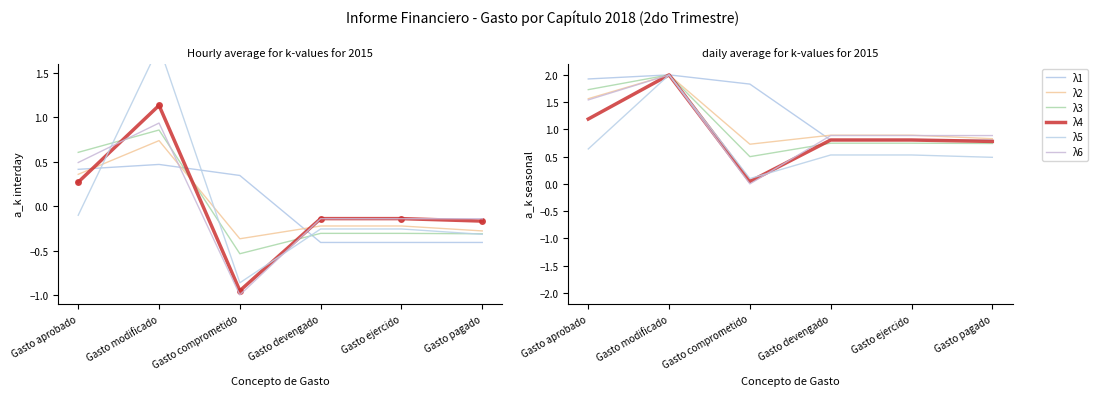

What value does the λ6 series have at Gasto ejercido?

0.9